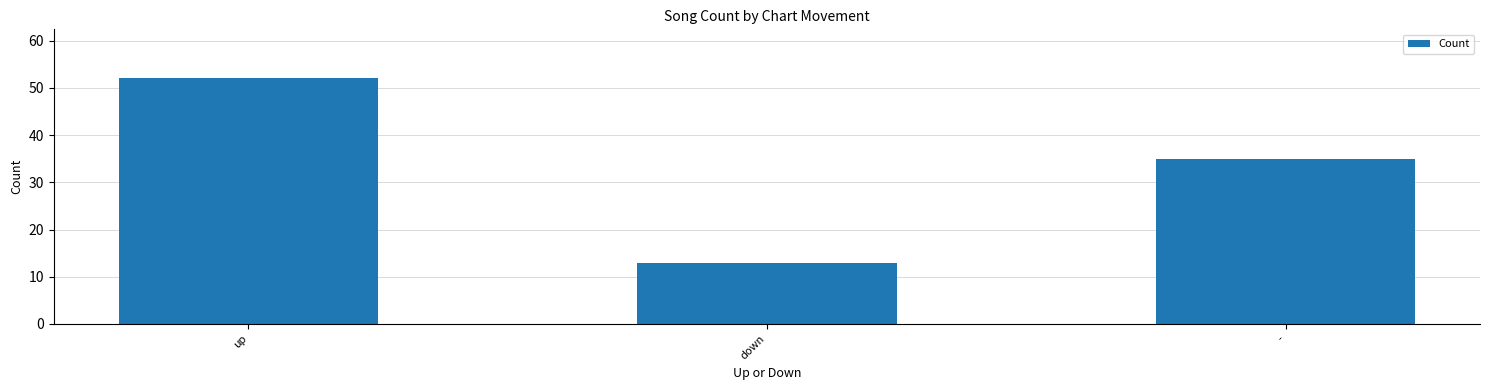

What is the sum of all values?

100